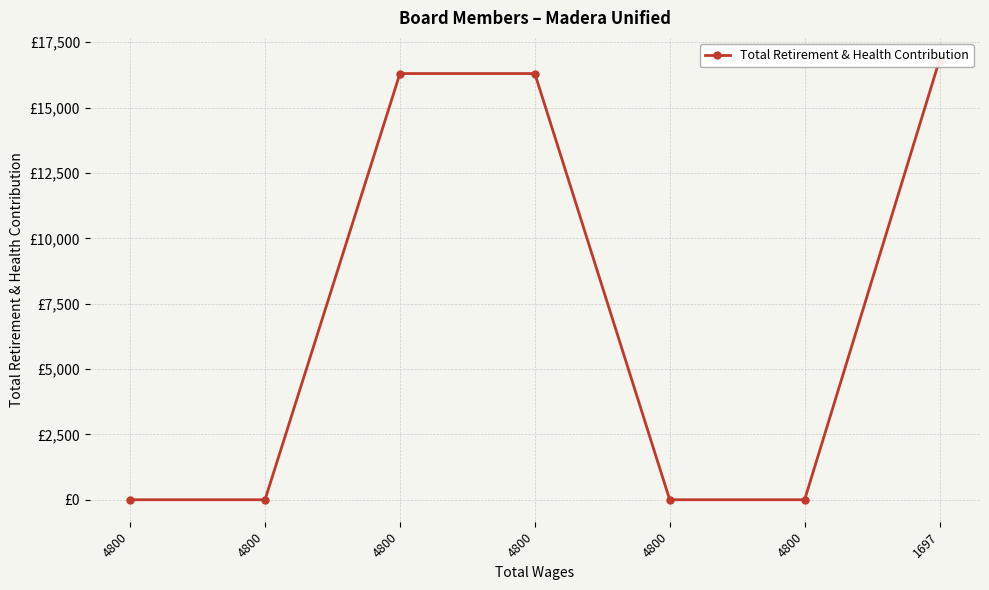

Which label corresponds to the smallest value in the chart?

4800